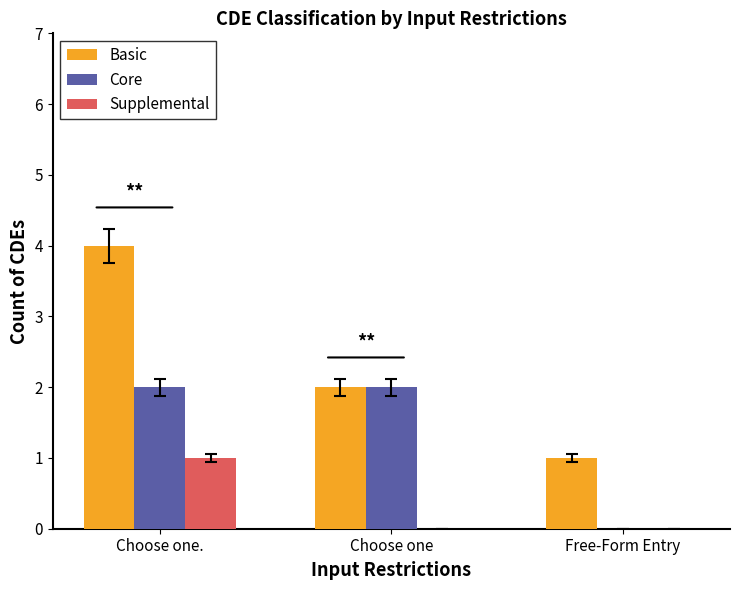

Reading right to left, list all the values displayed in this chart.

Basic: 1	2	4
Core: 0	2	2
Supplemental: 0	0	1